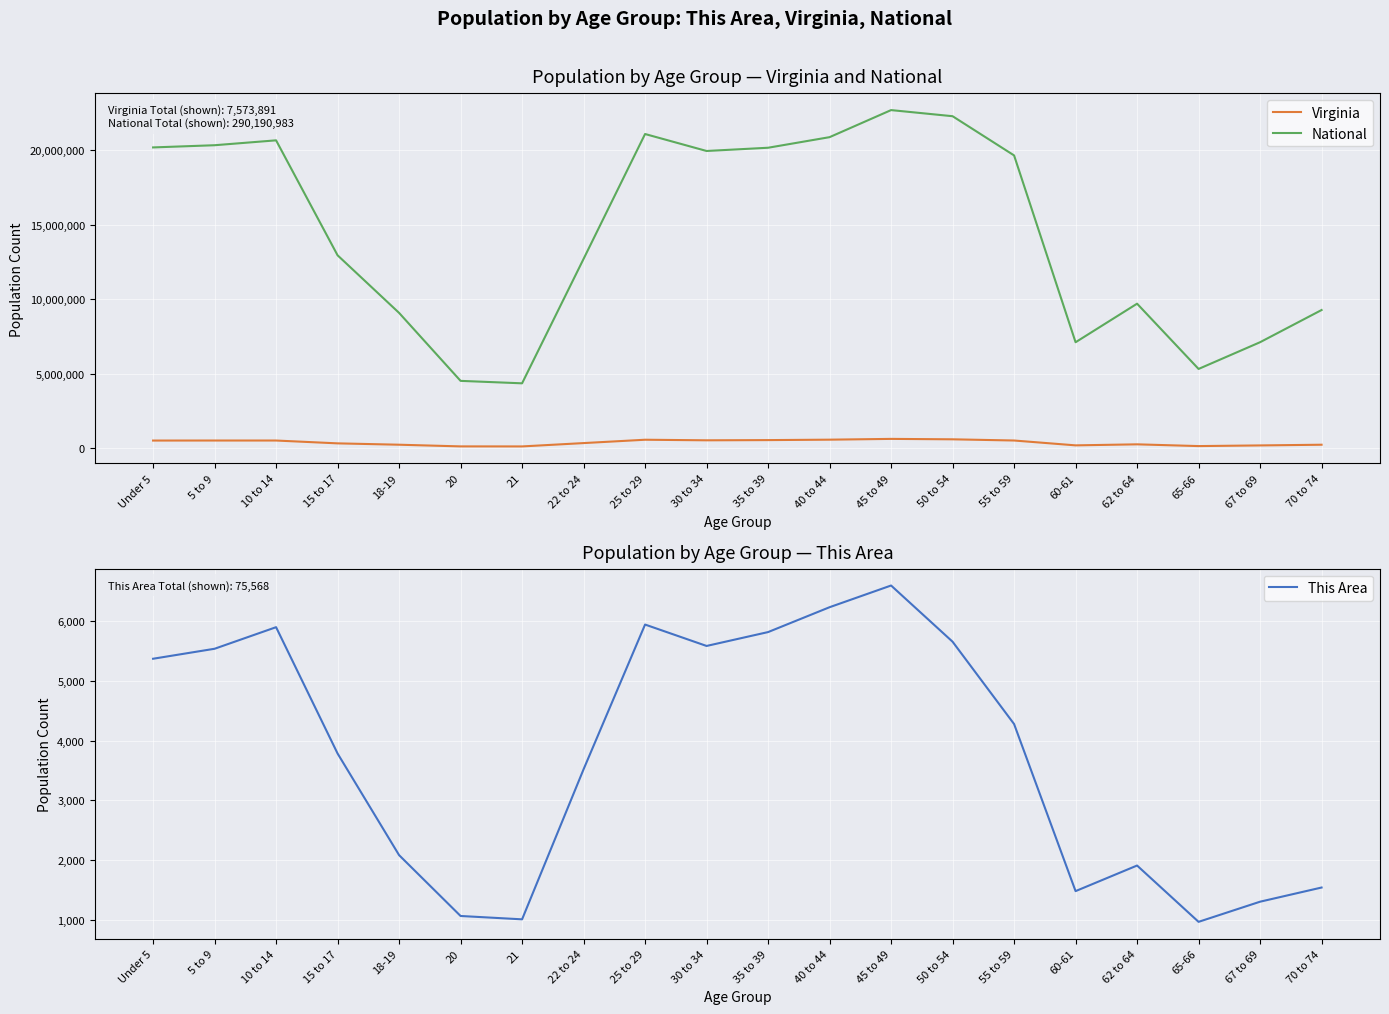

The This Area series shows 6231 at 40 to 44. True or false?

True